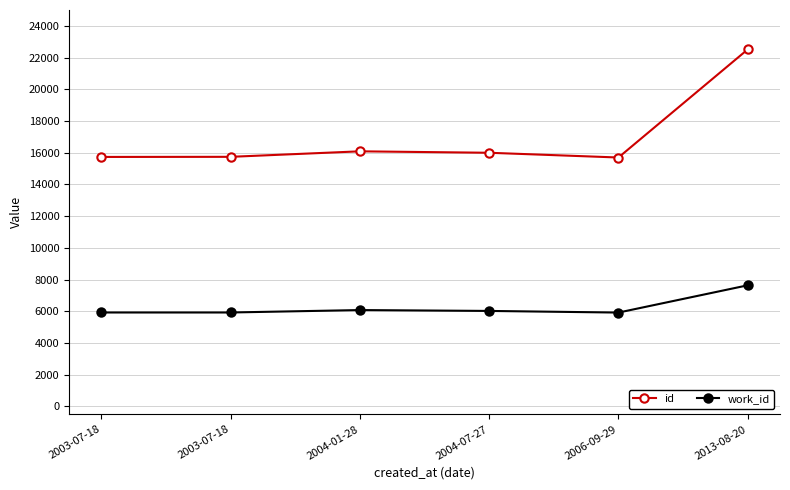

What value does the id series have at 2003-07-18, to the nearest 10?

15740